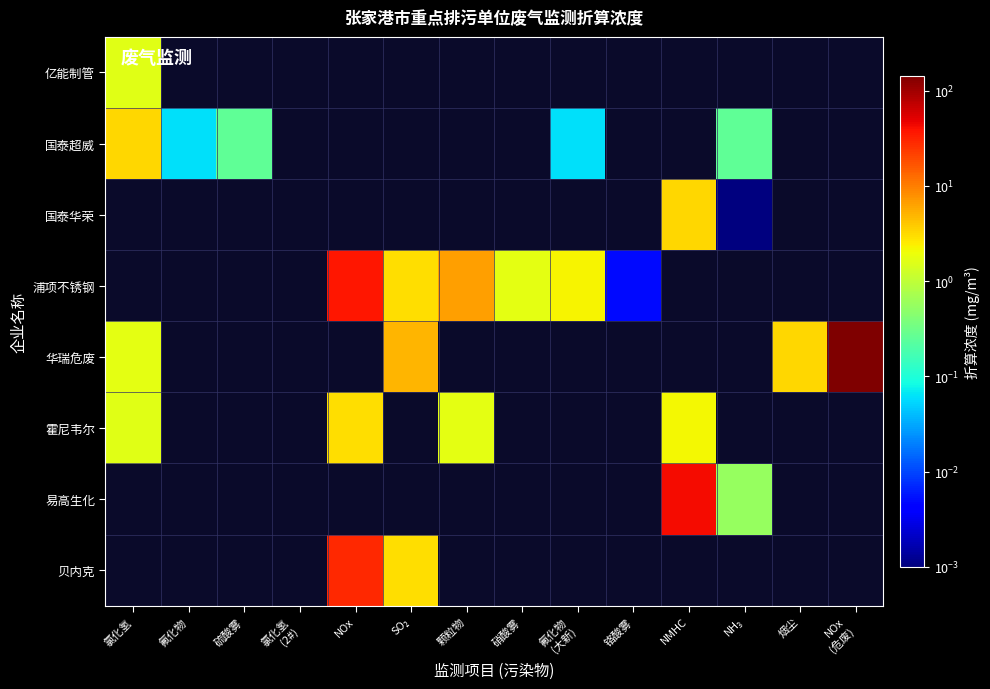

At how many categories does at least one series exceed 135?

1